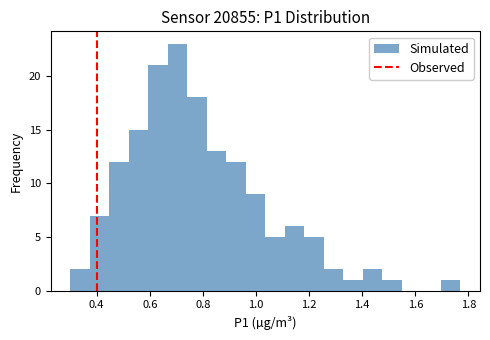

Read against the x-axis, roughly where is the centre of the tallest bar?

0.70